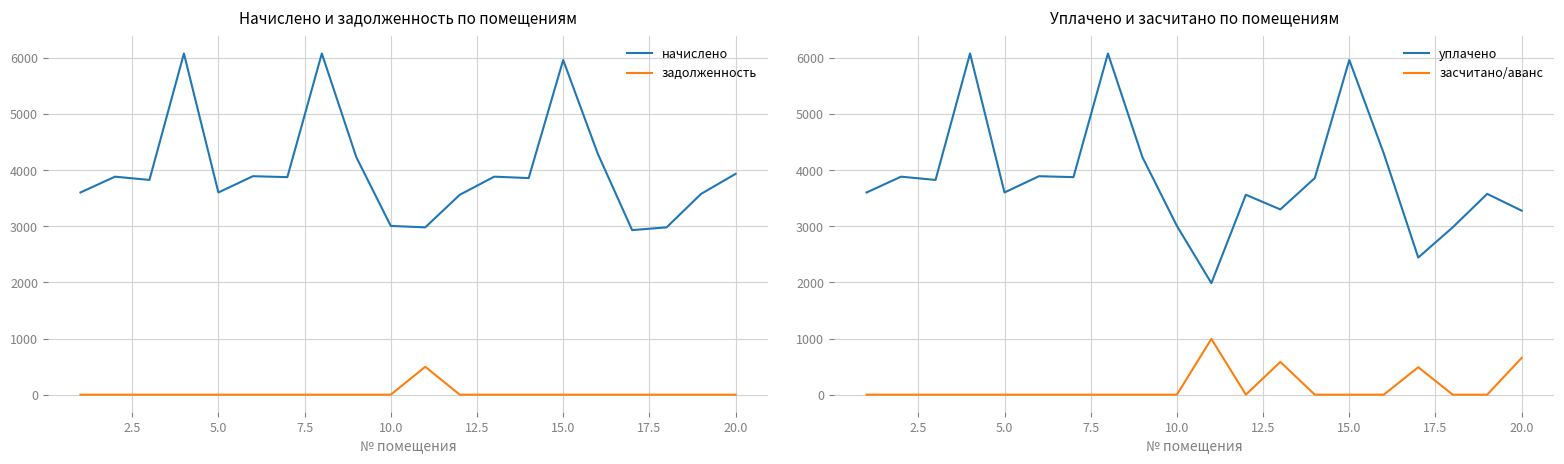

The value of уплачено at 20.0 is 3277.5. True or false?

True